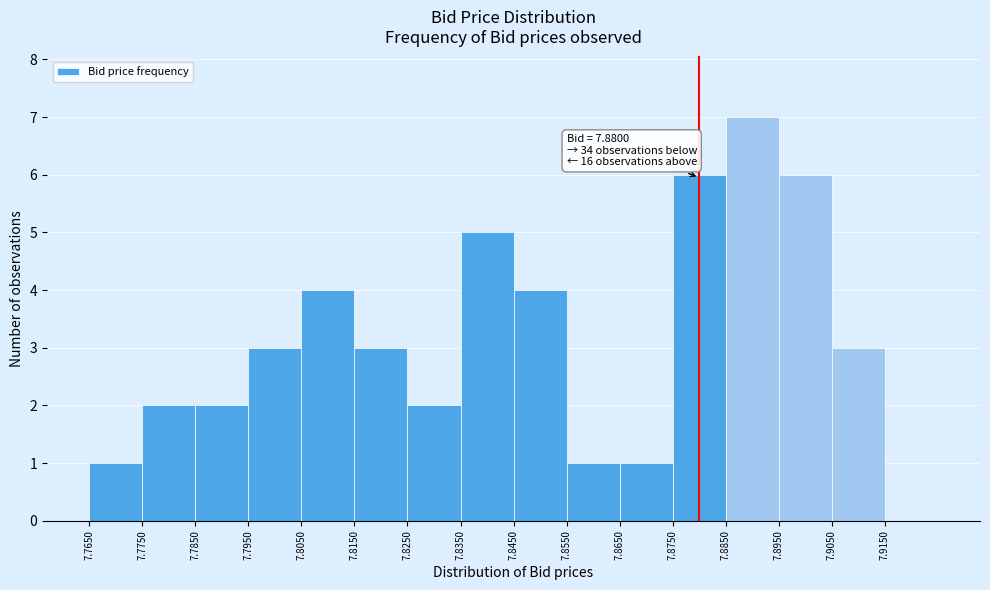

Which range on the x-axis has the tallest bar?

7.885 to 7.895